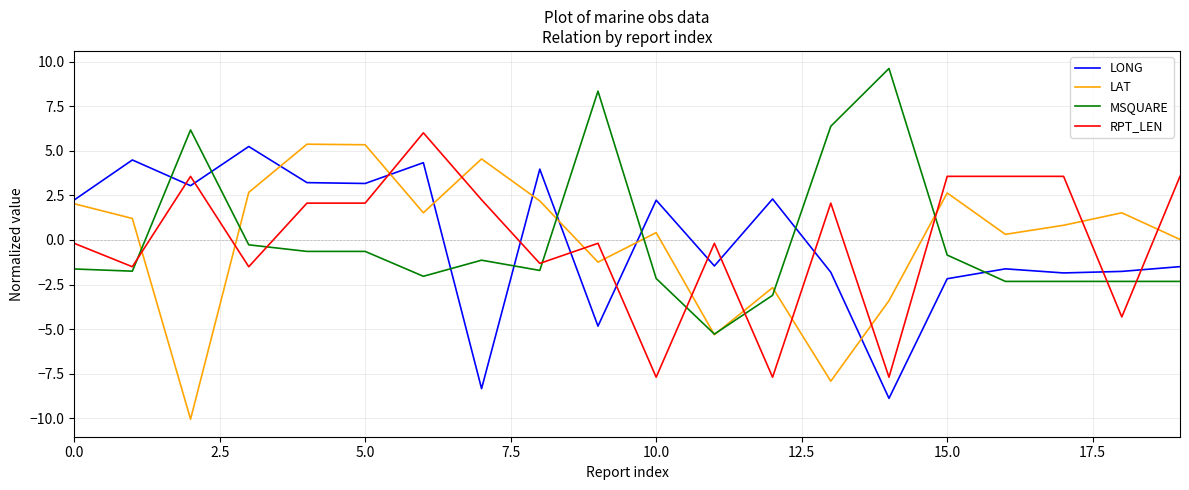

How many intersections are there between RPT_LEN and LAT?

13